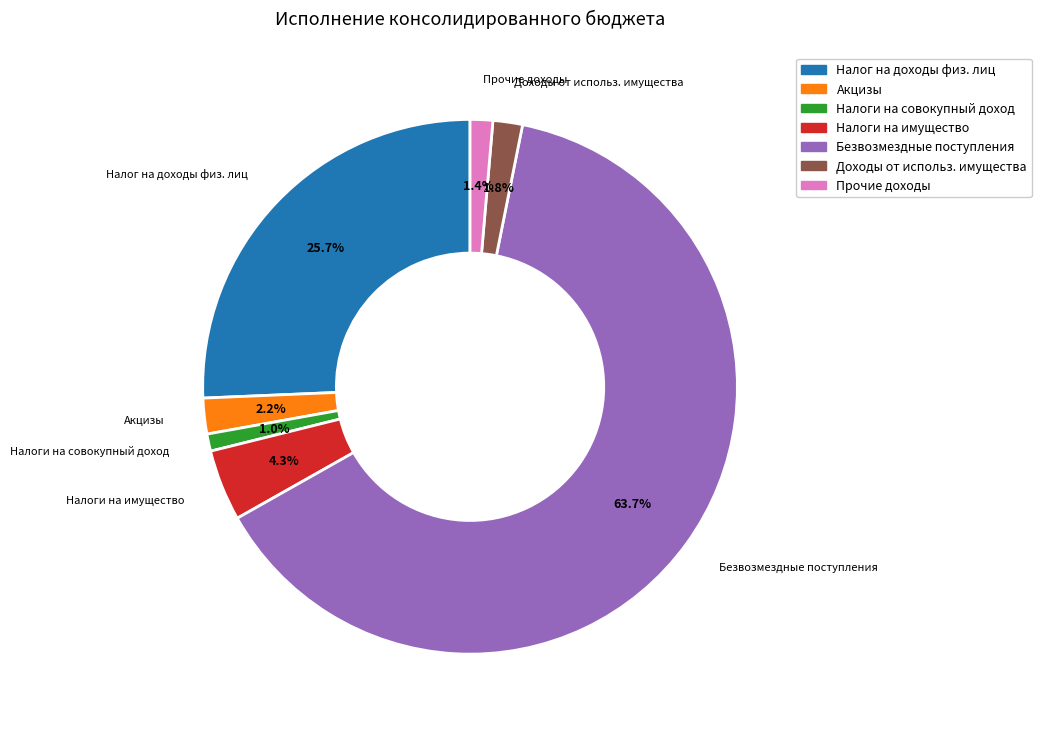

Is there any slice that represents more than half of the pie?

Yes